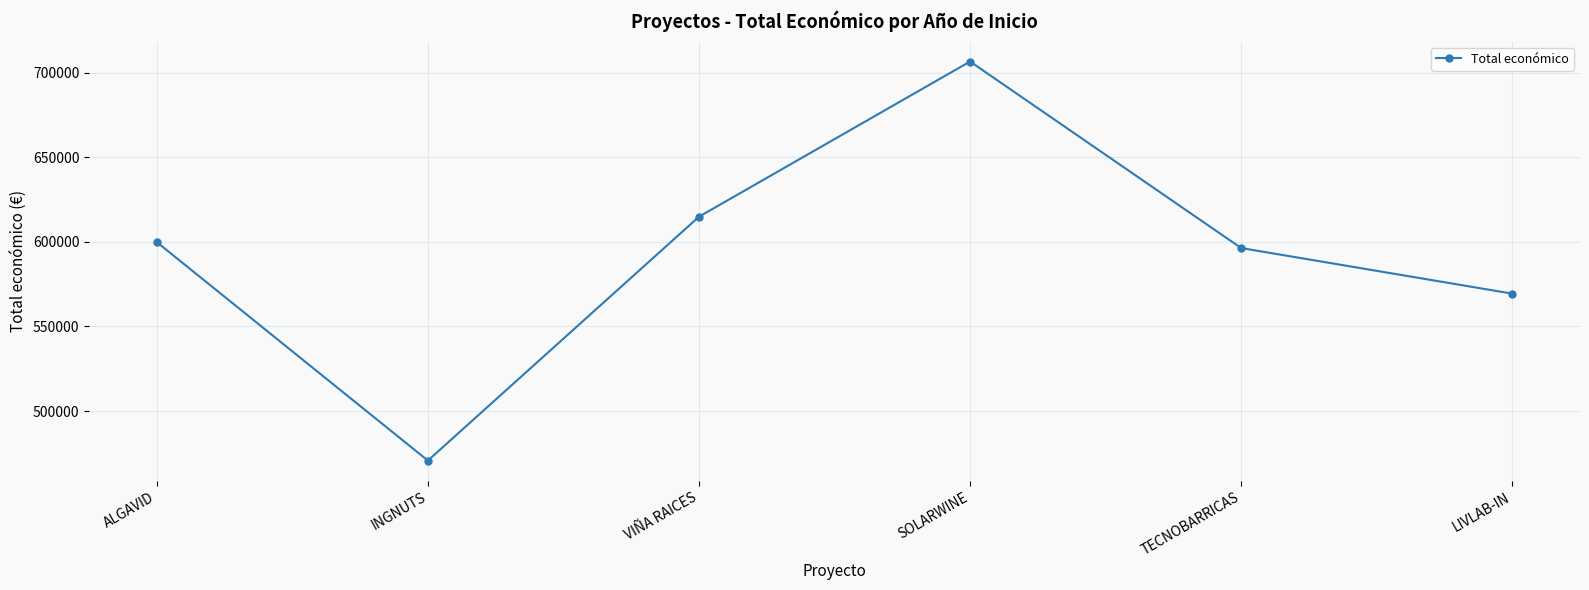

List the labels in order of value, smallest first.

INGNUTS, LIVLAB-IN, TECNOBARRICAS, ALGAVID, VIÑA RAICES, SOLARWINE